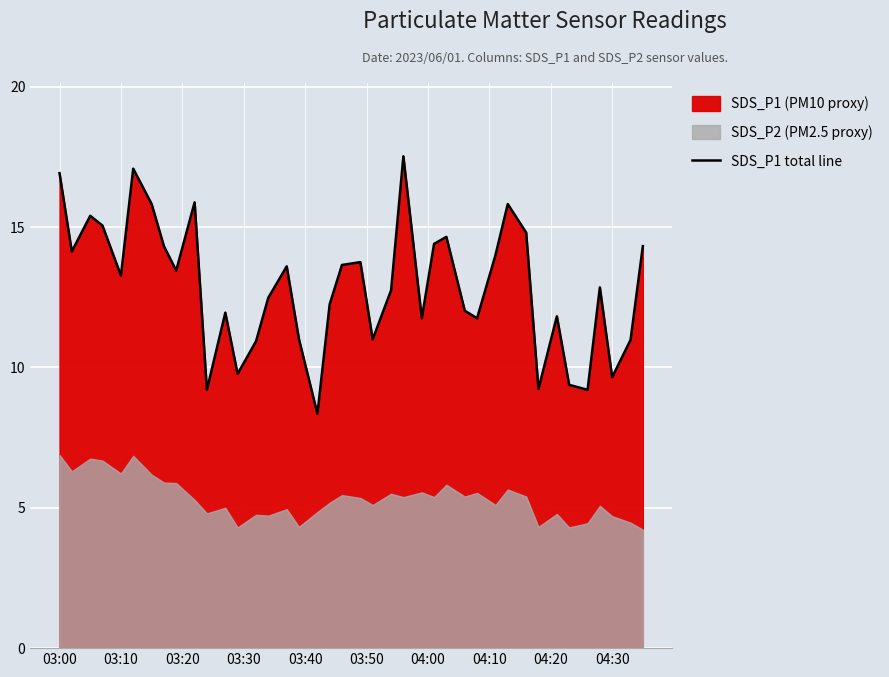

True or false: SDS_P1 total line has a value of 7.1 at 03:00.

False